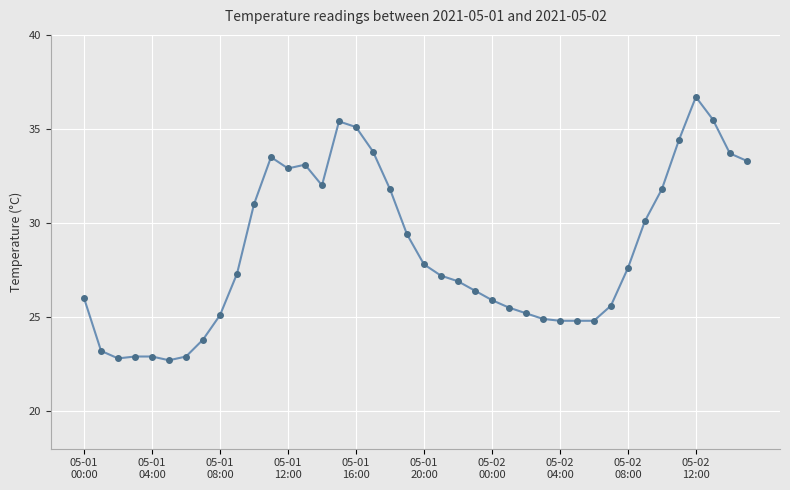

What is the greatest value displayed?

36.7